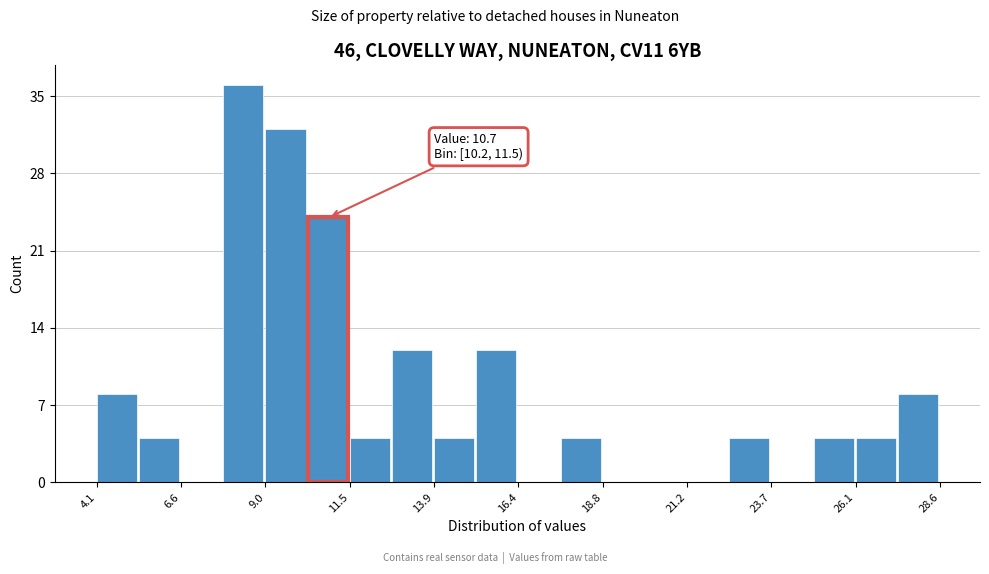

Around what value on the x-axis is the tallest bar? Give the approximate position of its centre, as read against the axis.

8.5